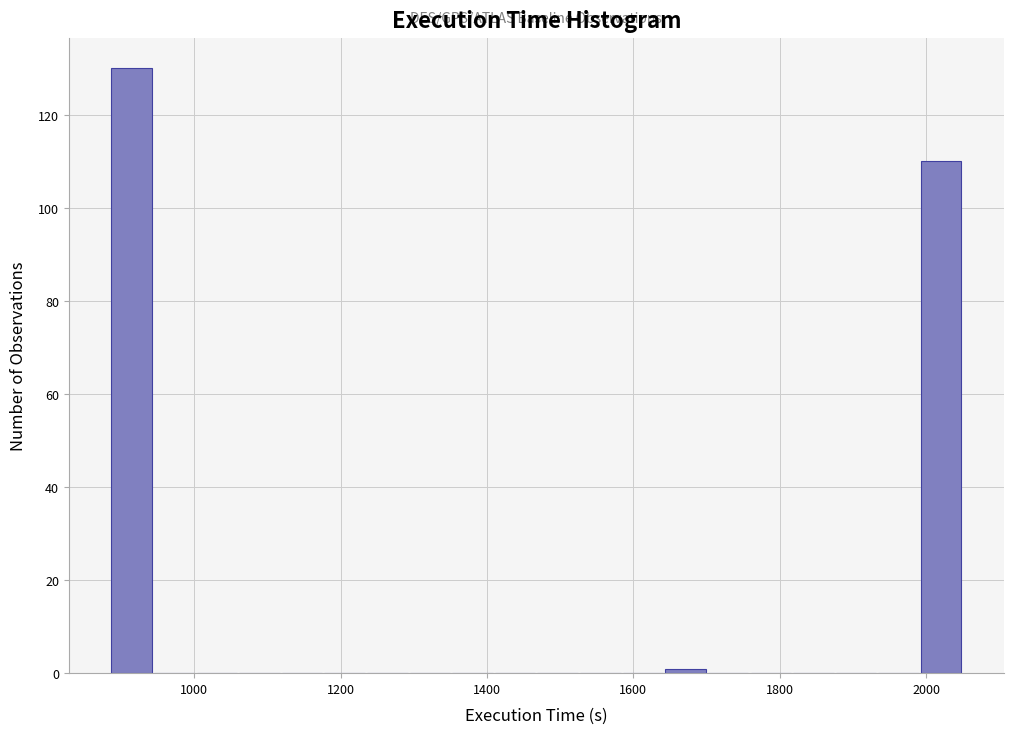

Read against the x-axis, roughly where is the centre of the tallest bar?

920